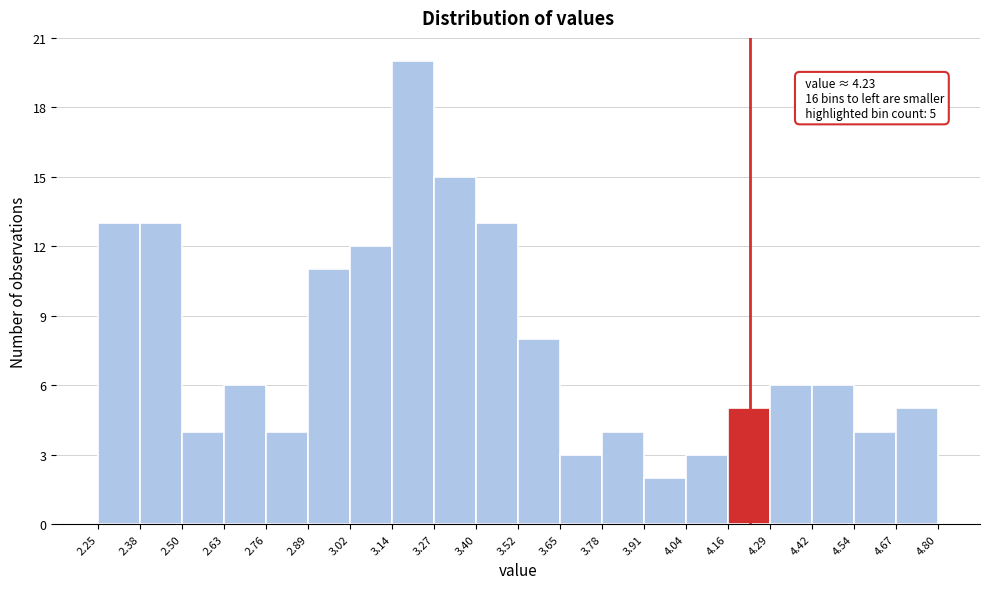

Which range on the x-axis has the tallest bar?

3.14 to 3.27